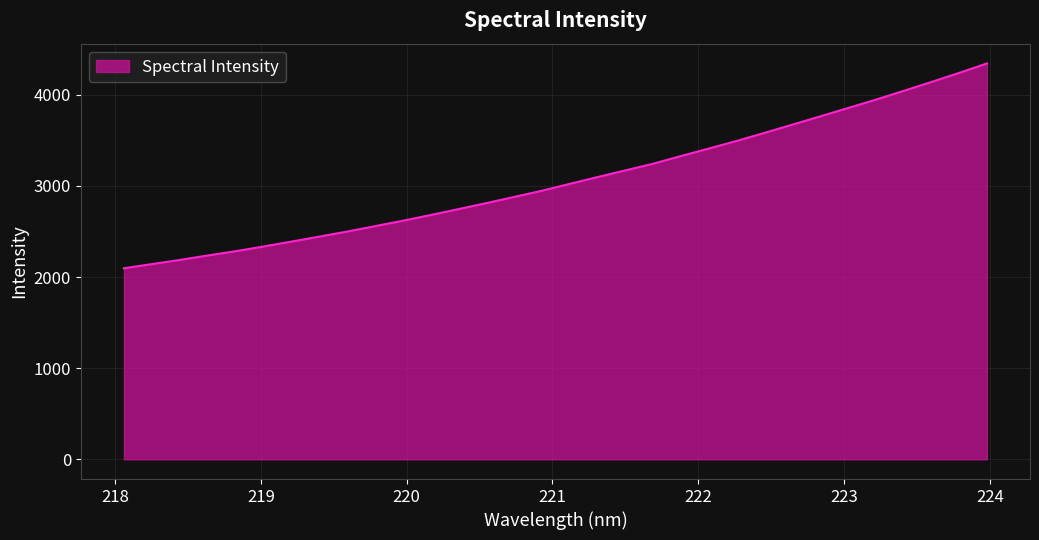

What is the difference between the maximum and minimum values?

2248.0